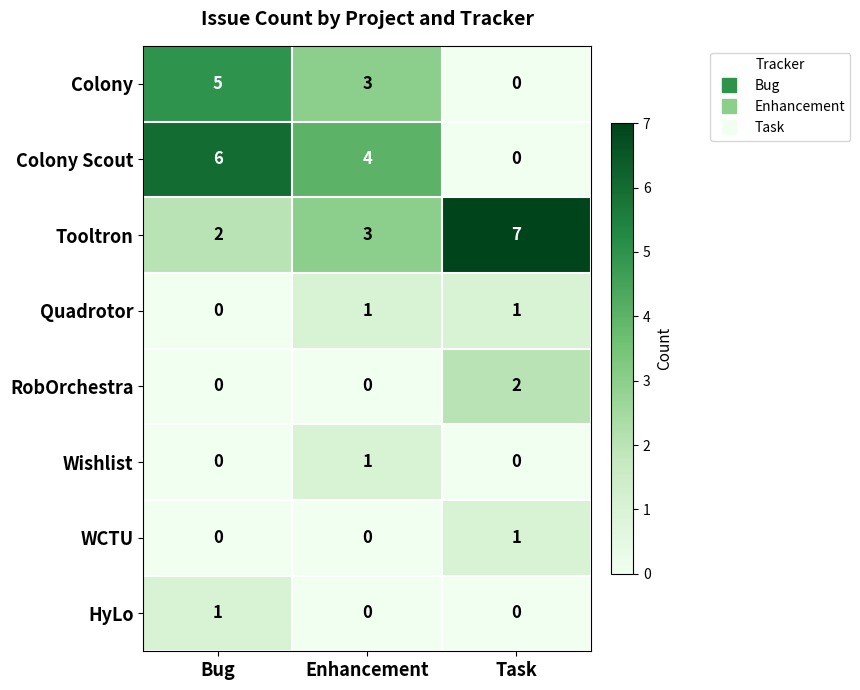

Which series has the largest total across all categories?

Tooltron